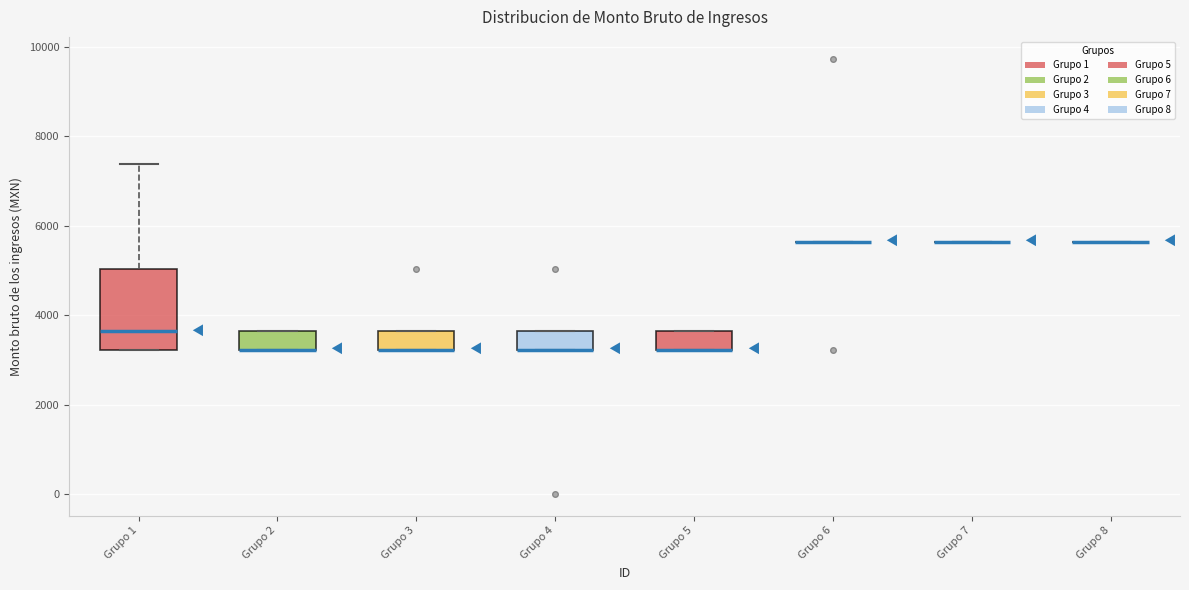

Reading left to right, read every box against the y-axis: the position of its median line, the range the box covers, and the ends of its whiskers. The values are not printed on the chart, so give them approximately, as read against the axis.

Grupo 1: median 3600, box 3200 to 5000, whiskers 3200 to 7400
Grupo 2: median 3200 (drawn on the box's lower edge), box 3200 to 3600, whiskers 3200 to 3600
Grupo 3: median 3200 (drawn on the box's lower edge), box 3200 to 3600, whiskers 3200 to 3600
Grupo 4: median 3200 (drawn on the box's lower edge), box 3200 to 3600, whiskers 3200 to 3600
Grupo 5: median 3200 (drawn on the box's lower edge), box 3200 to 3600, whiskers 3200 to 3600
Grupo 6: box collapsed to a line at 5600, whiskers 5600 to 5600
Grupo 7: box collapsed to a line at 5600, whiskers 5600 to 5600
Grupo 8: box collapsed to a line at 5600, whiskers 5600 to 5600